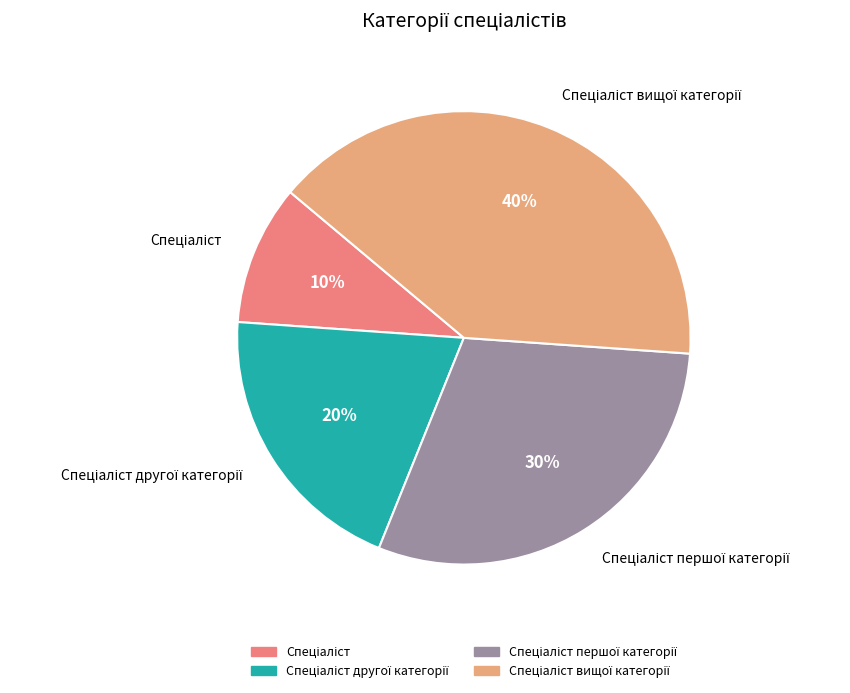

To the nearest percent, what is the average slice percentage?

25%